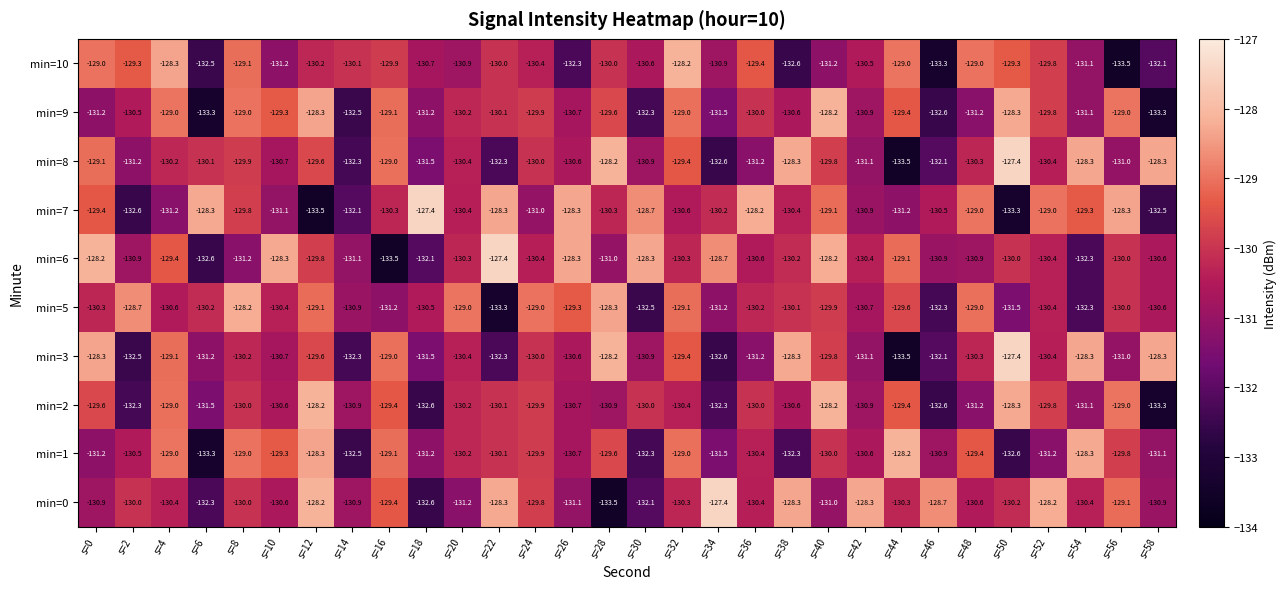

What is the difference between the maximum and minimum values in the min=5 series?

5.1